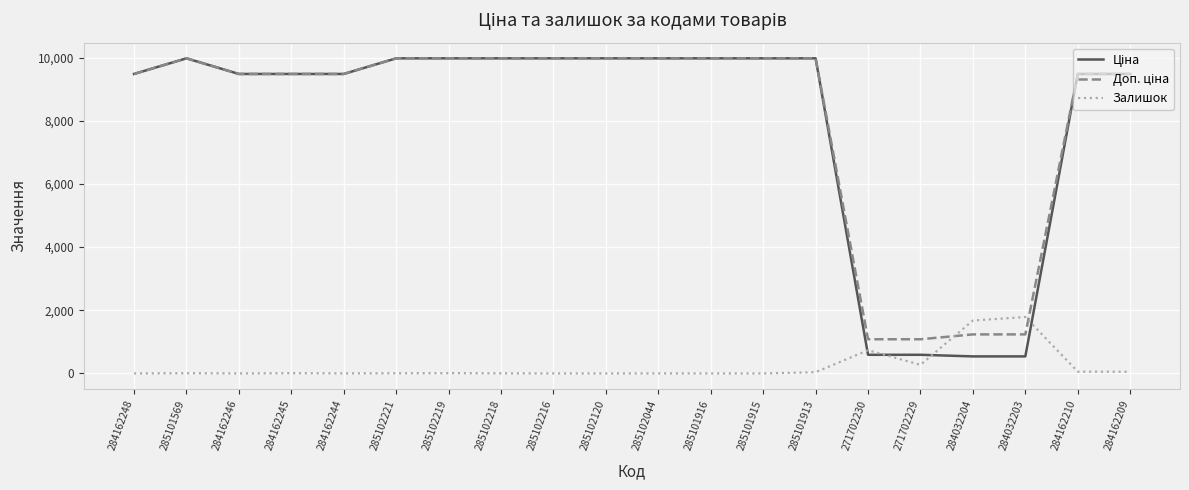

What is the total value across all series at 285101915?

19950.0